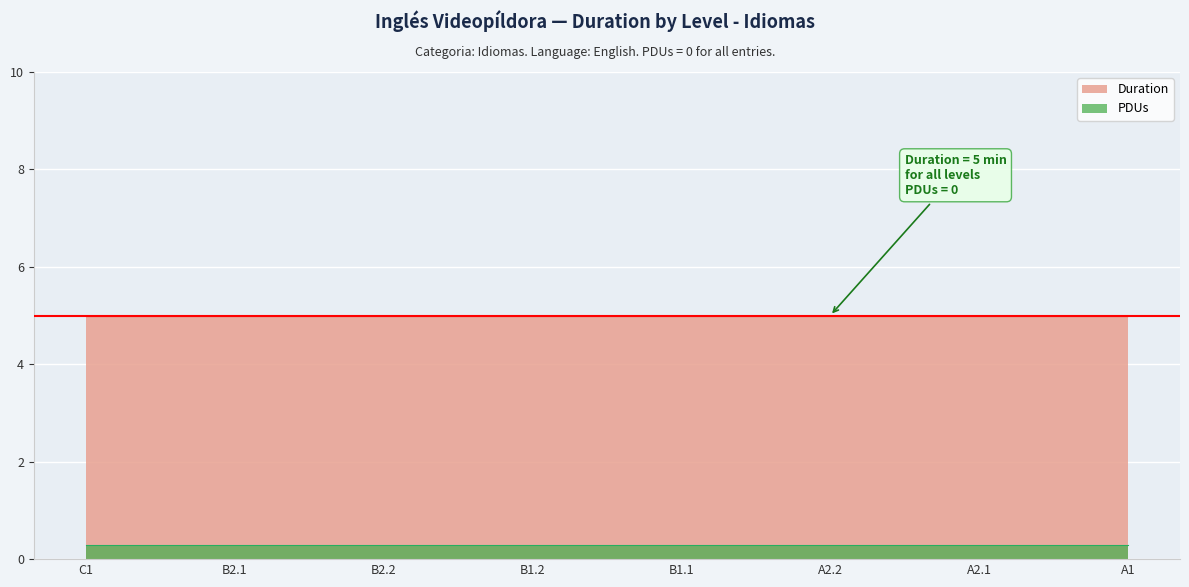

True or false: Duration and PDUs intersect in this chart.

False